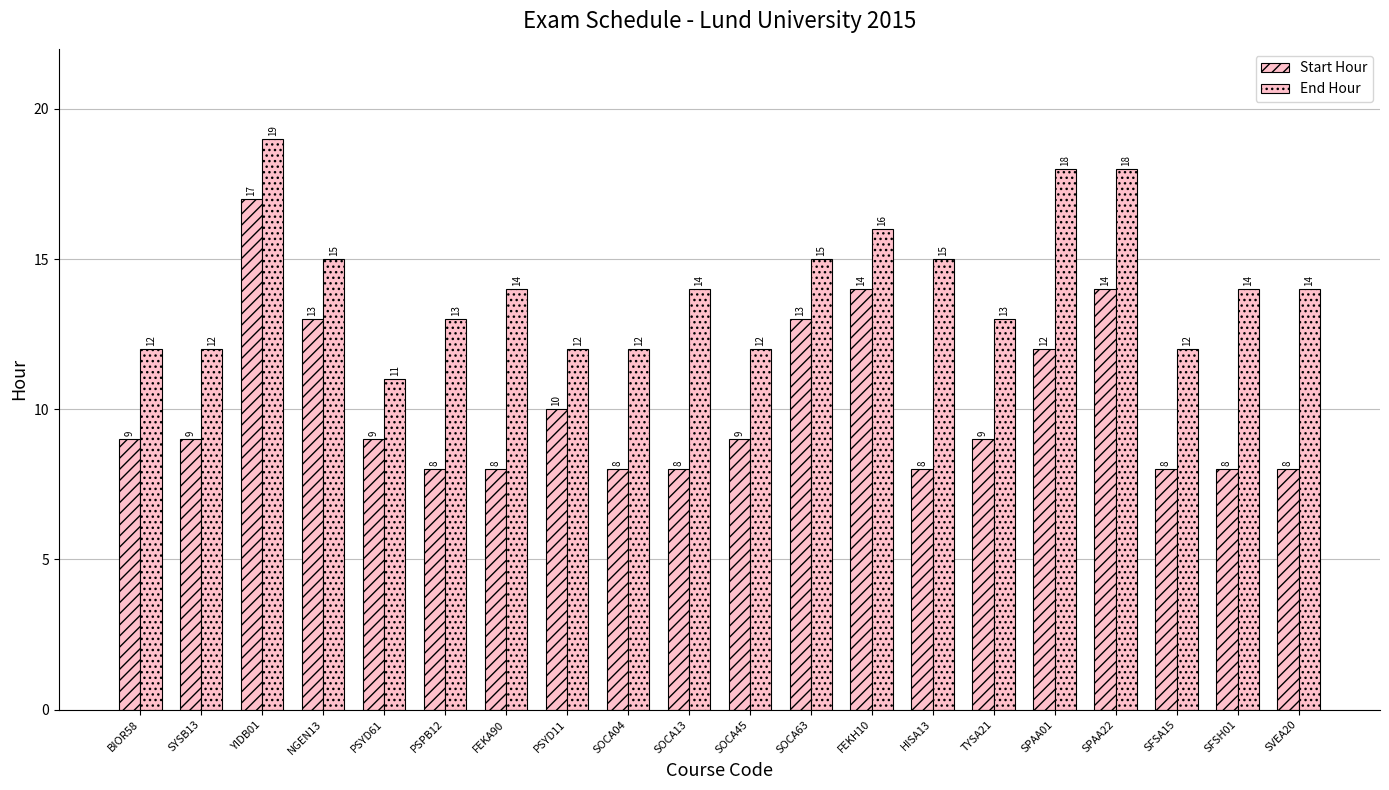

How many data points does each series have?

20